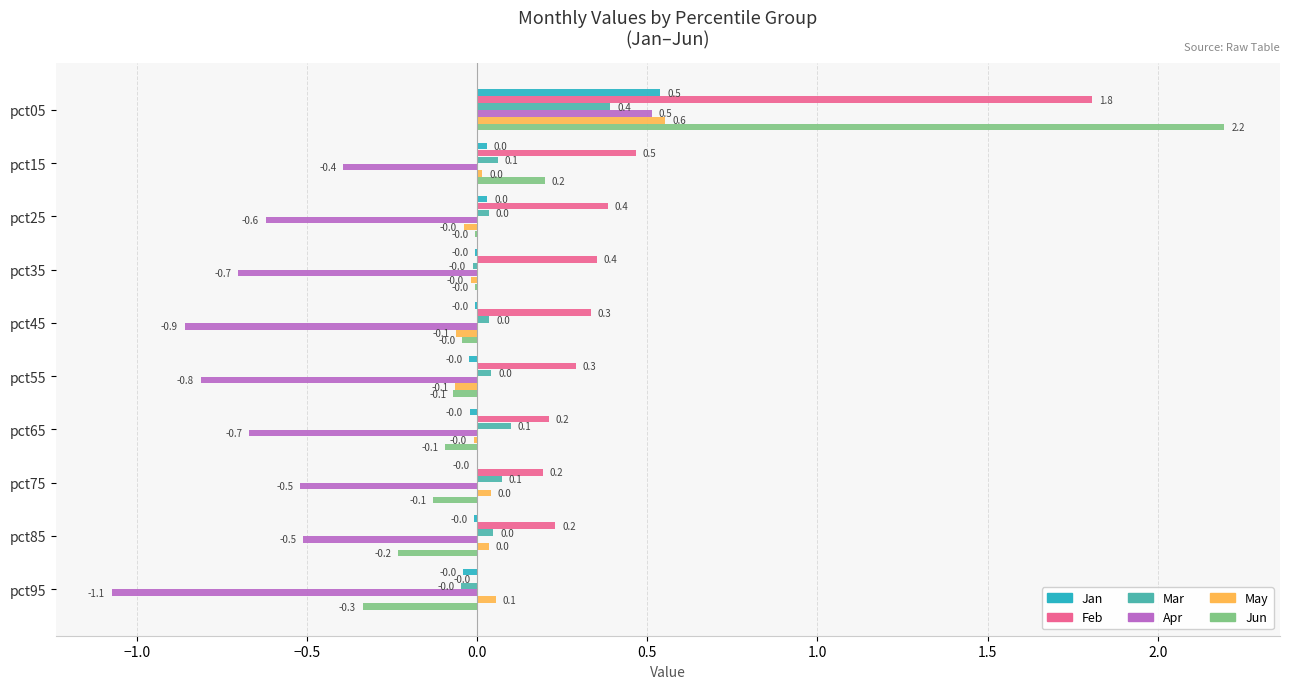

What is the maximum value for Jan?

0.5